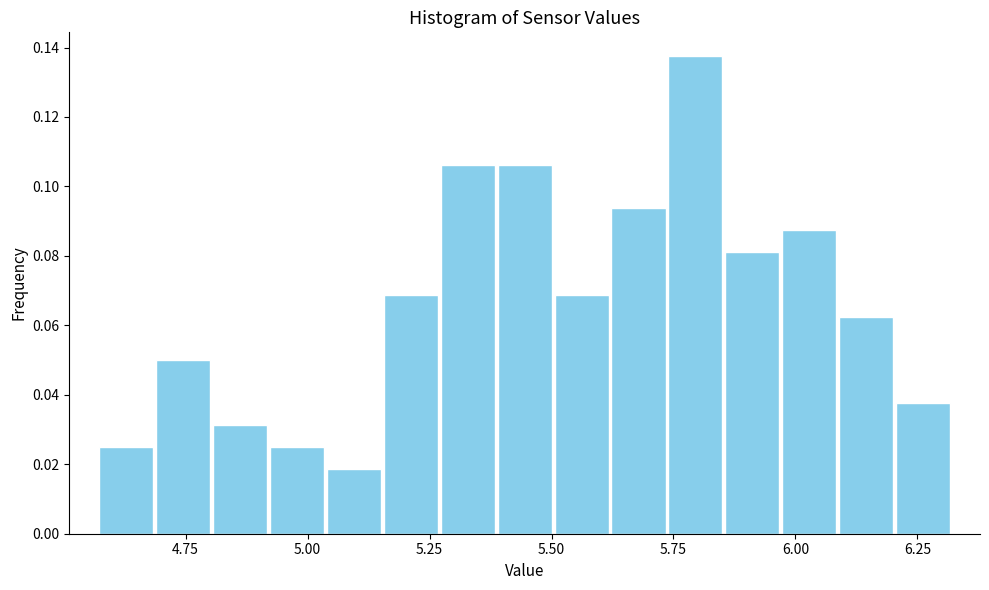

Around what value on the x-axis is the tallest bar? Give the approximate position of its centre, as read against the axis.

5.80